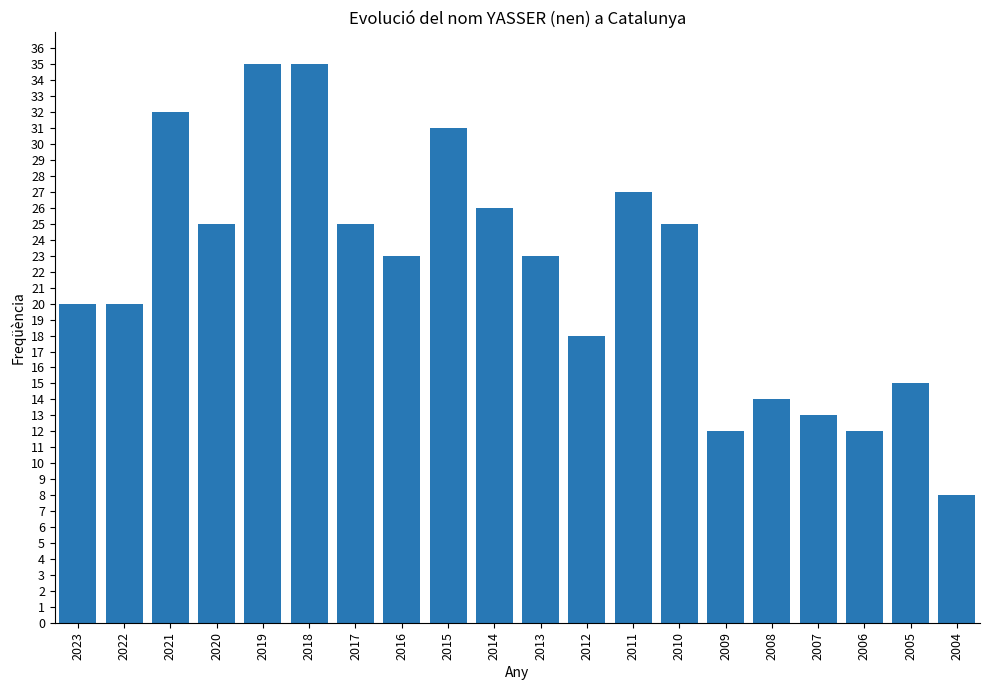

How many bars are there in total?

20